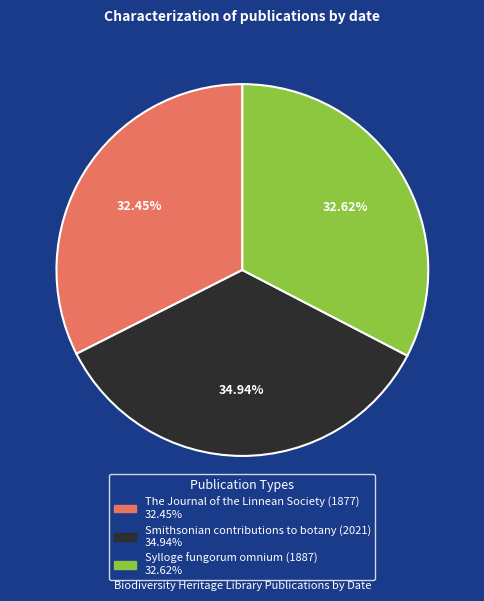

Between Sylloge fungorum omnium (1887) and Smithsonian contributions to botany (2021), which is larger?

Smithsonian contributions to botany (2021)